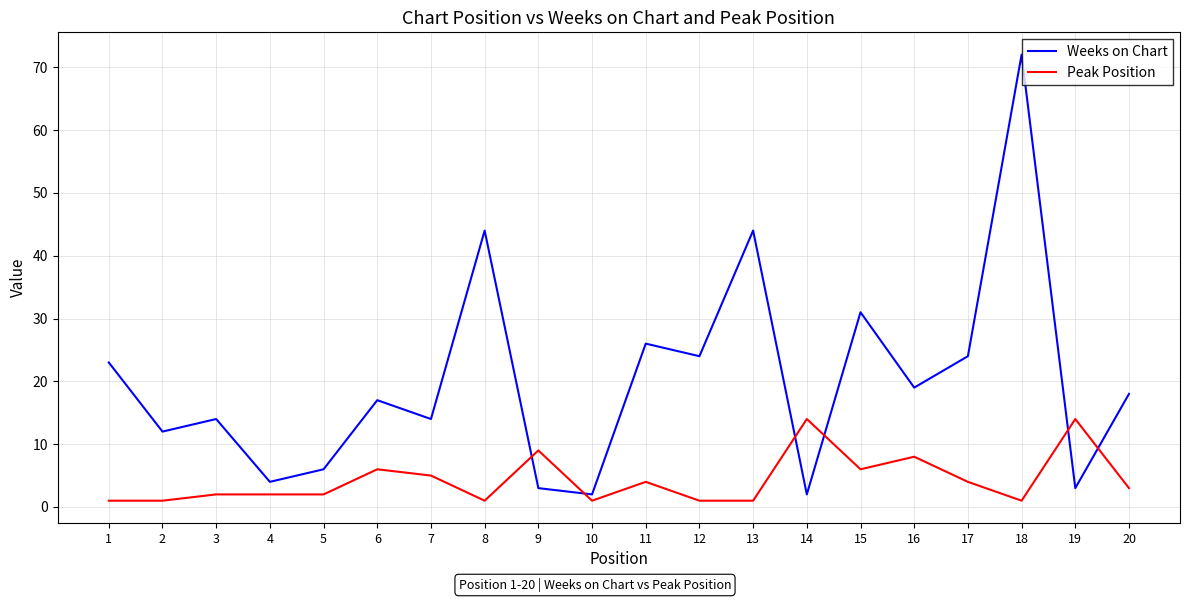

At which category does Weeks on Chart reach its first local peak?

3